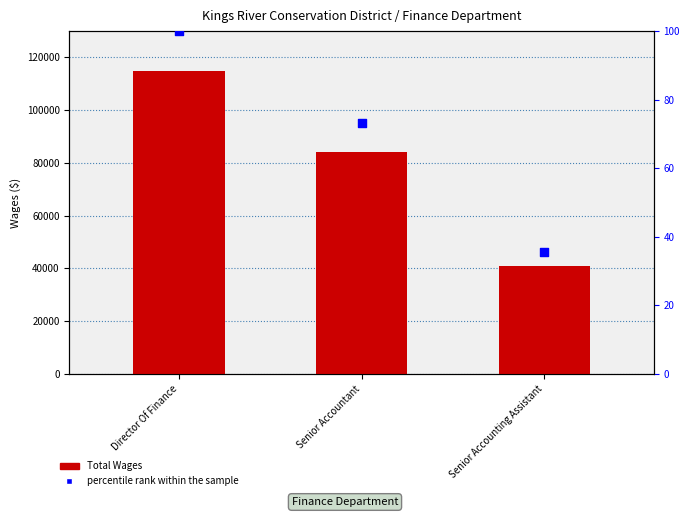

At which category is the sum across all series the highest?

Director Of Finance